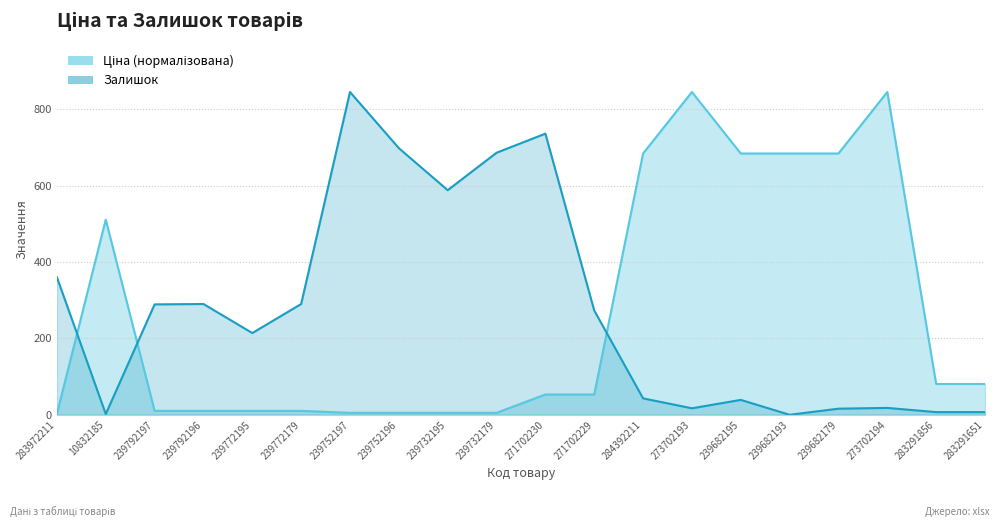

At which category does the chart reach its peak across all series?

273702193